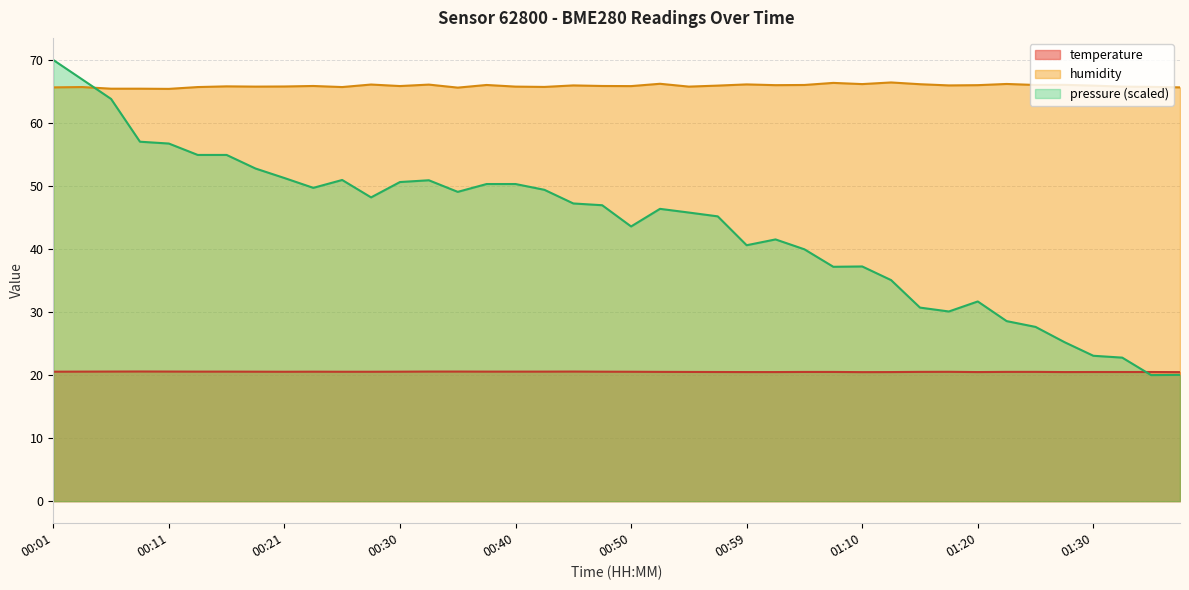

At which category is the sum across all series the highest?

00:01